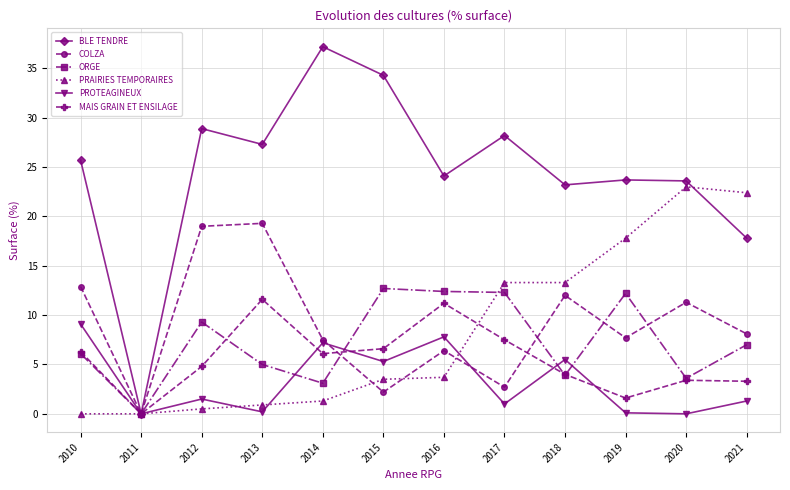

Between 2012 and 2017, which series saw the biggest shift?

COLZA